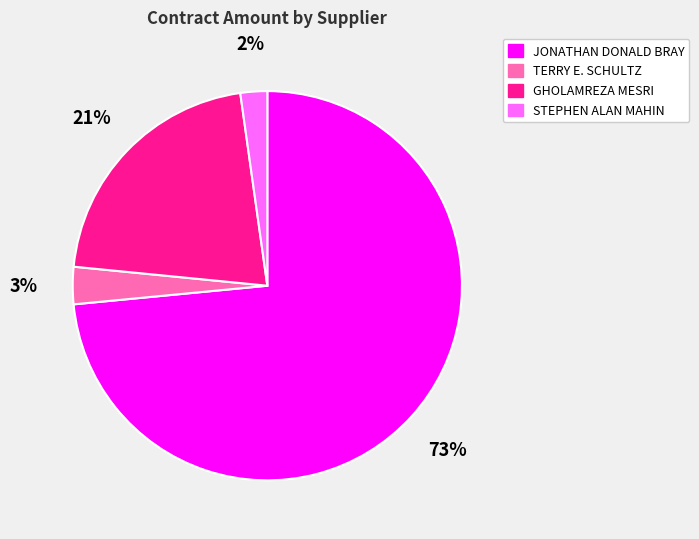

What is the majority slice?

JONATHAN DONALD BRAY